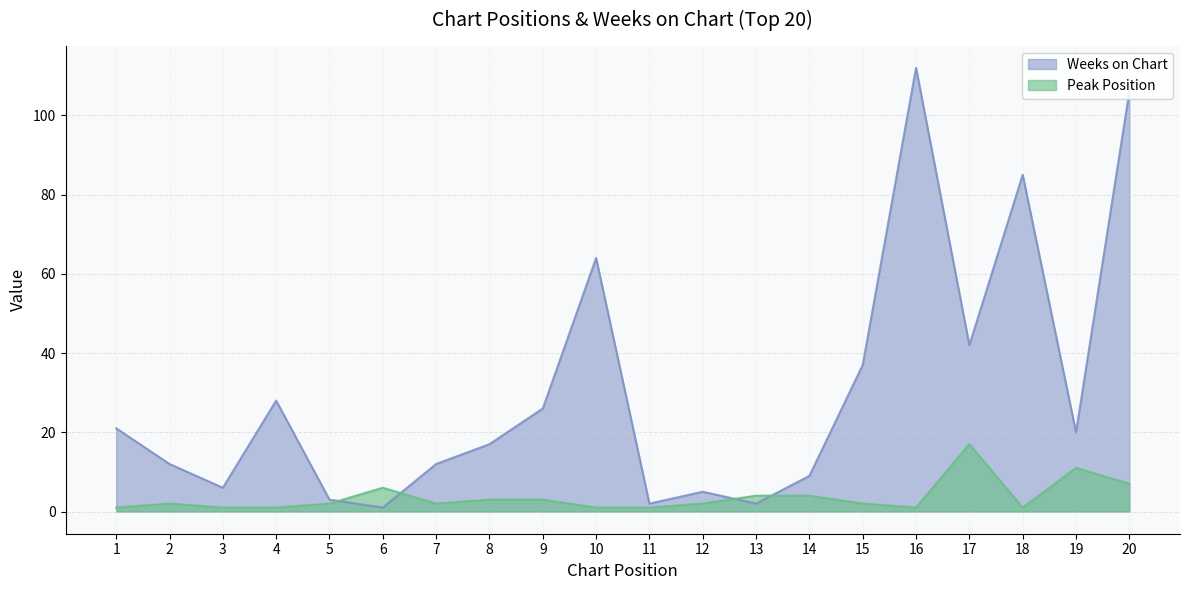

The value of Weeks on Chart at 20 is 55. True or false?

False